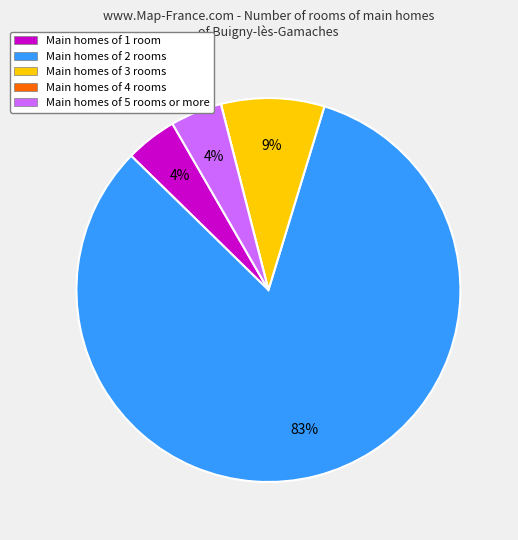

Is there any slice that represents more than half of the pie?

Yes